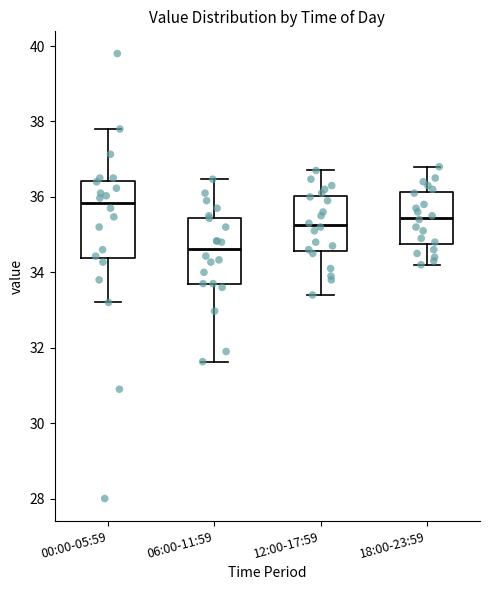

Where does the upper whisker of the box for 00:00-05:59 end on the y-axis? The values are not printed on the chart, so give them approximately, as read against the axis.

37.8